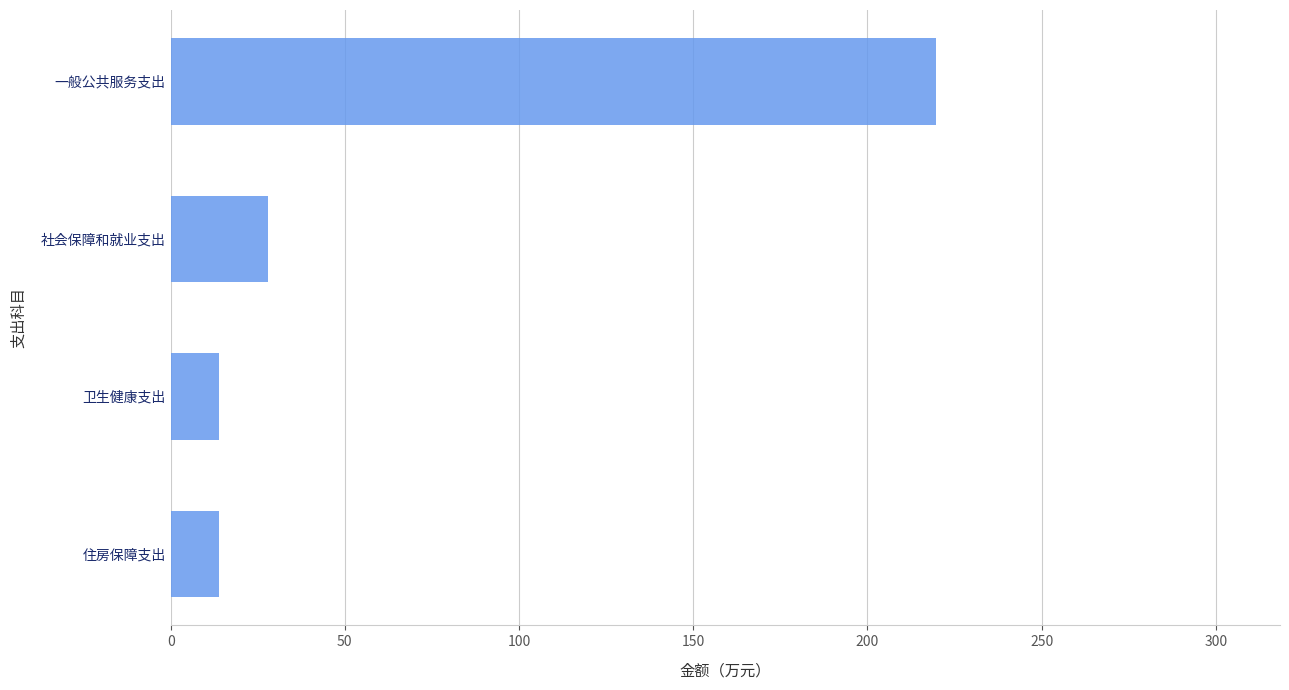

What is the label of the 3rd bar from the top?

卫生健康支出